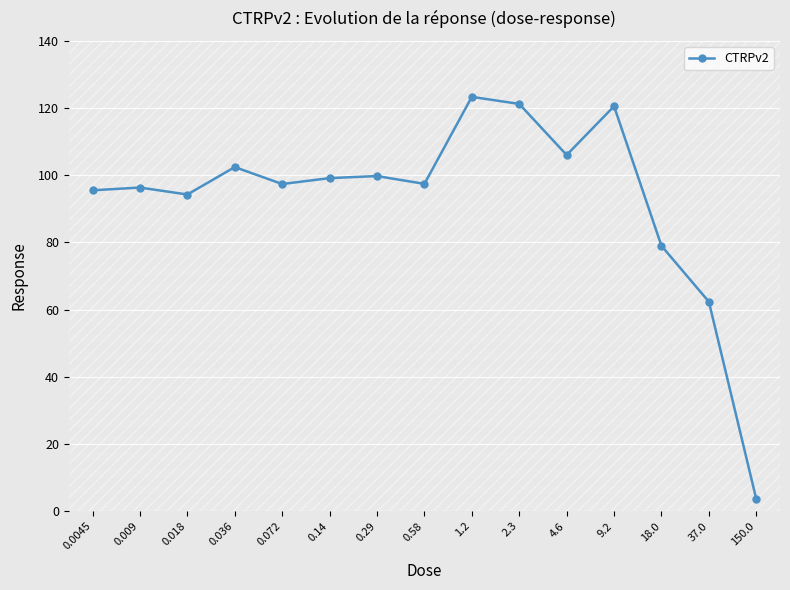

What position from the left is 0.14?

6